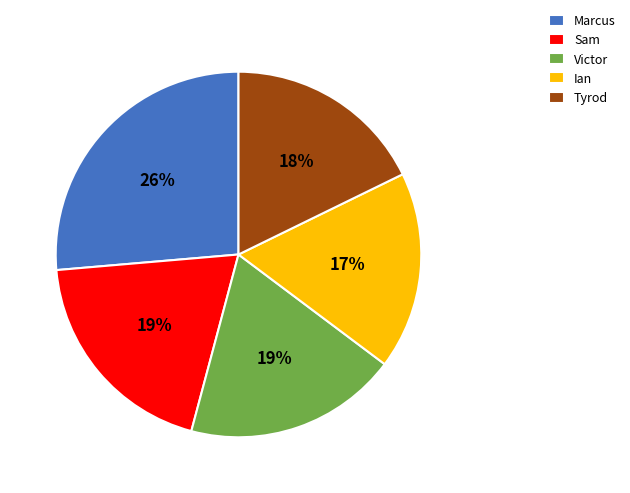

To the nearest percent, what is the average slice percentage?

20%